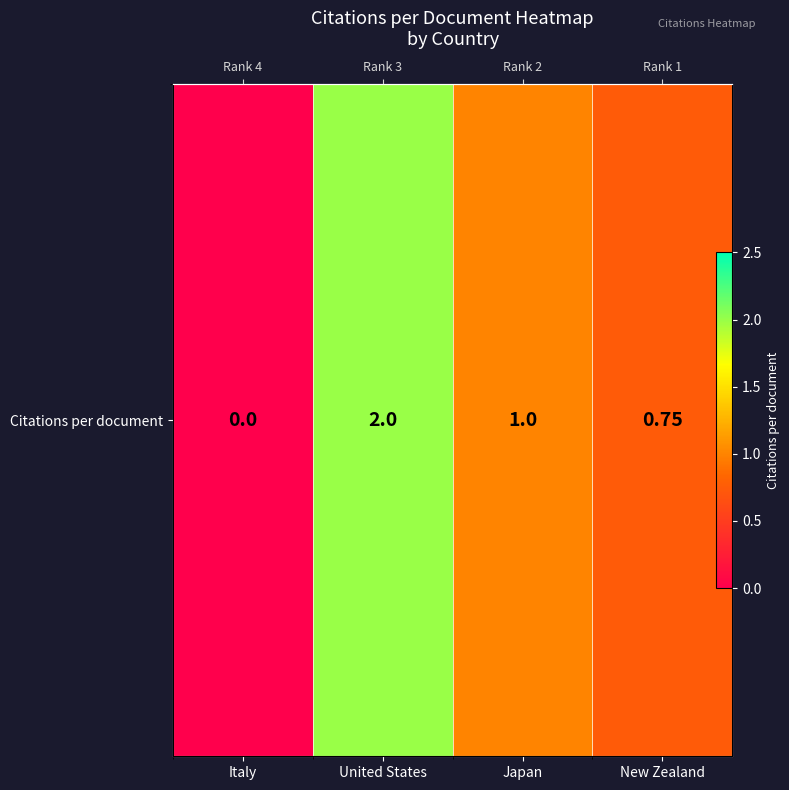

What is the difference between the maximum and second lowest values?

1.2